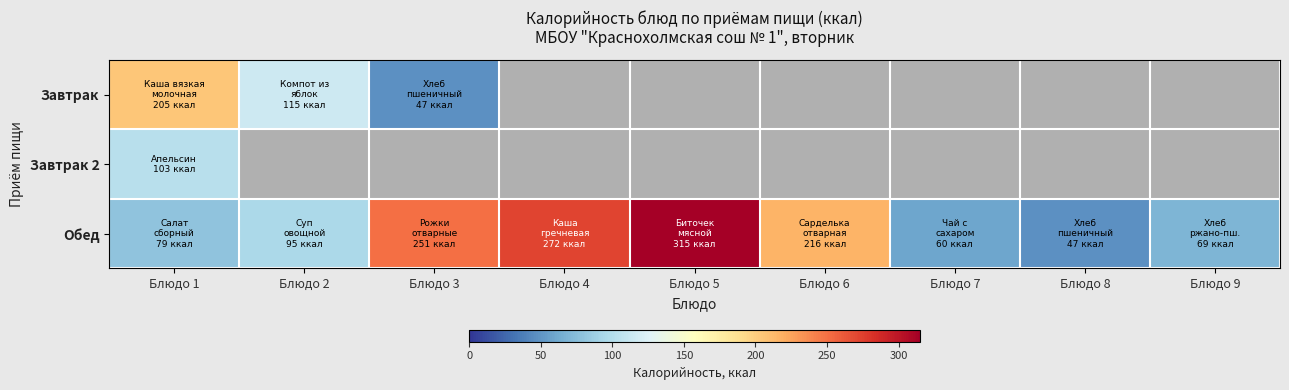

The Обед series shows 106.0 at Блюдо 9. True or false?

False